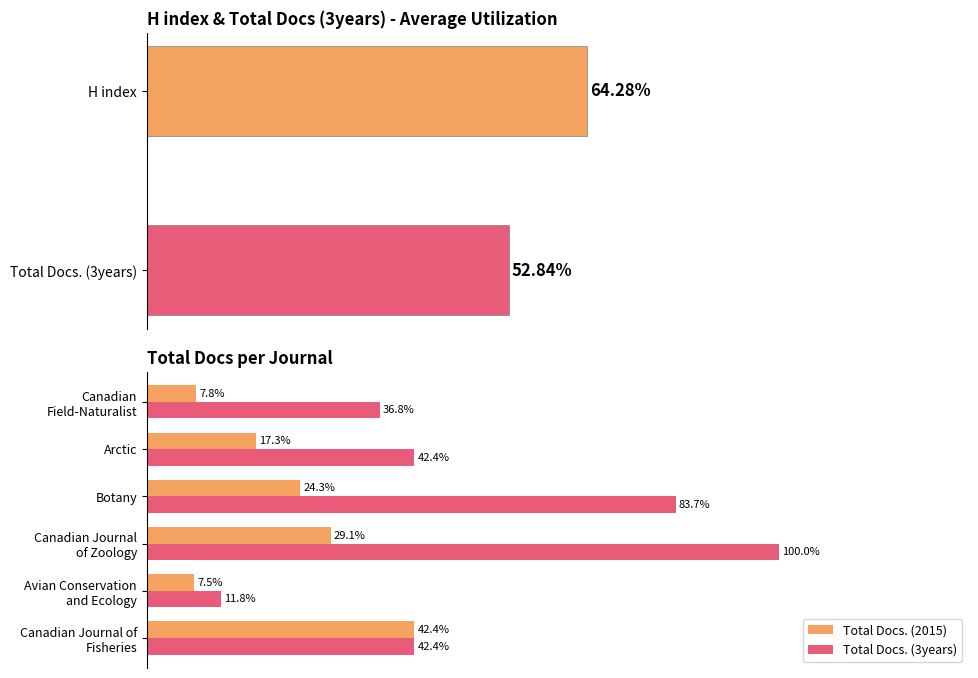

Which series has the largest range (max minus min)?

Total Docs. (3years)